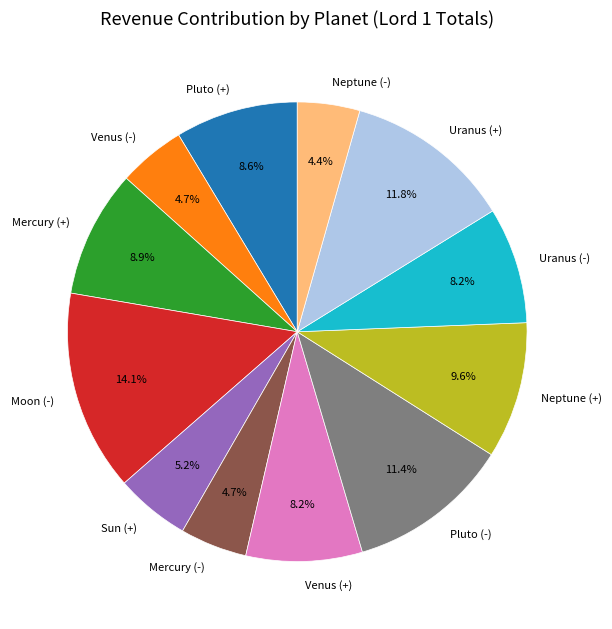

Does Mercury (+) account for over 50% of the chart?

No